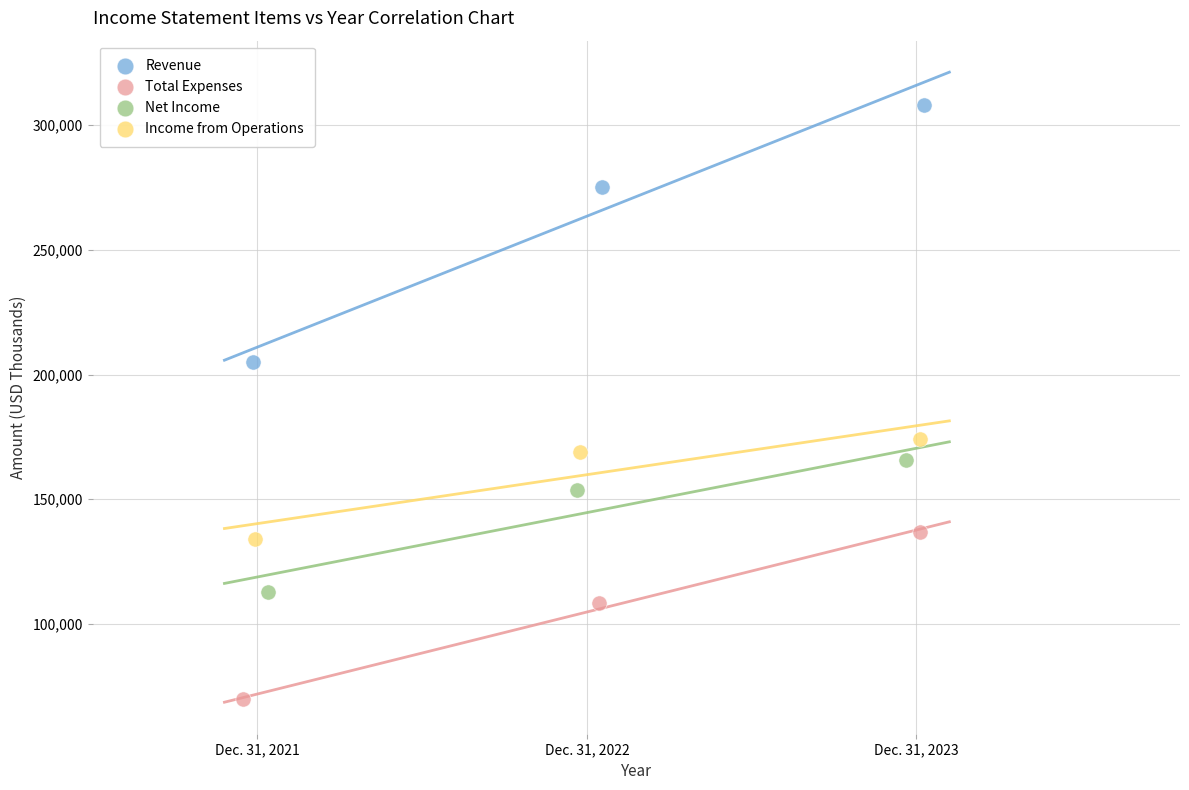

Which series reaches the minimum Y coordinate?

Total Expenses